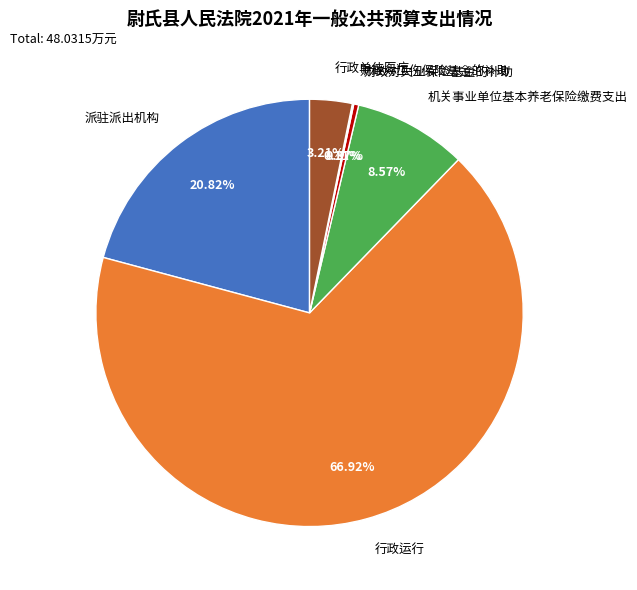

Is the sum of 行政运行 and 机关事业单位基本养老保险缴费支出 greater than half?

Yes